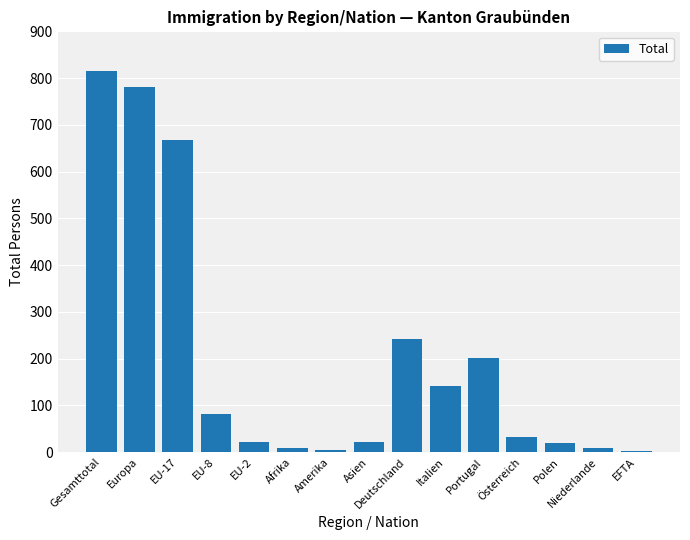

Is it true that the value at Amerika is 4?

True